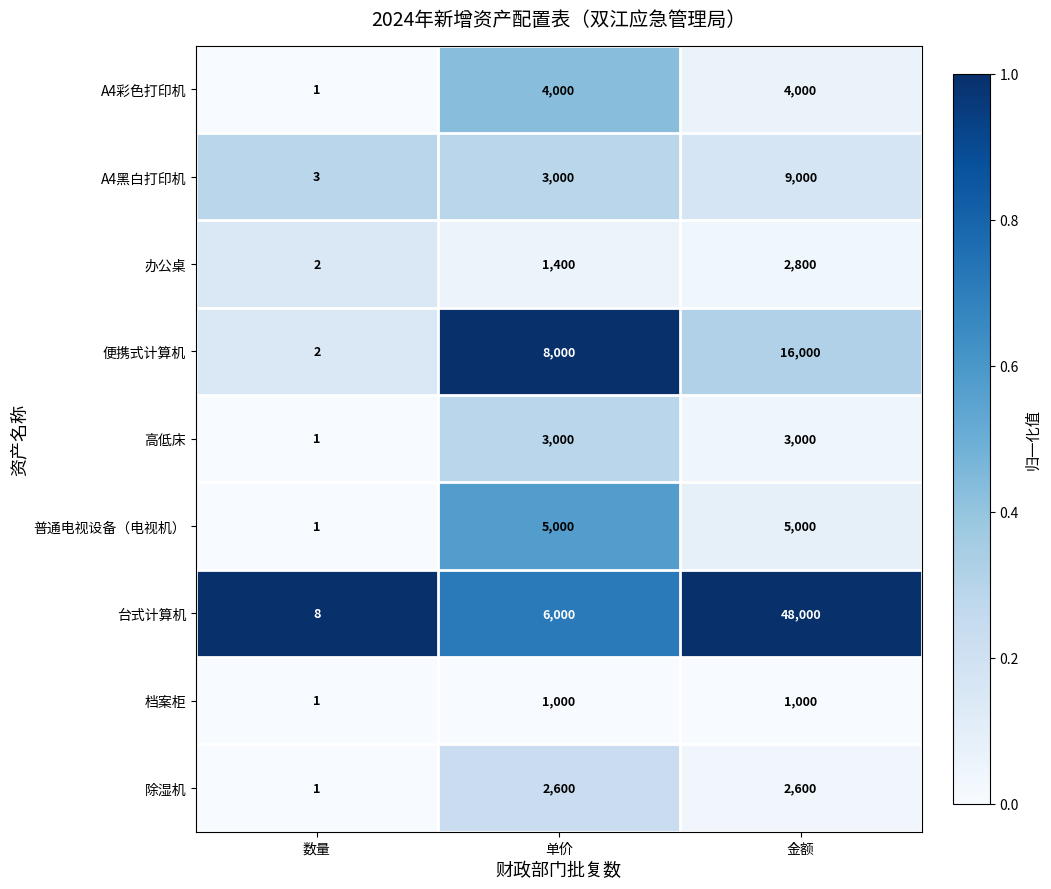

Which series has the largest total across all categories?

台式计算机